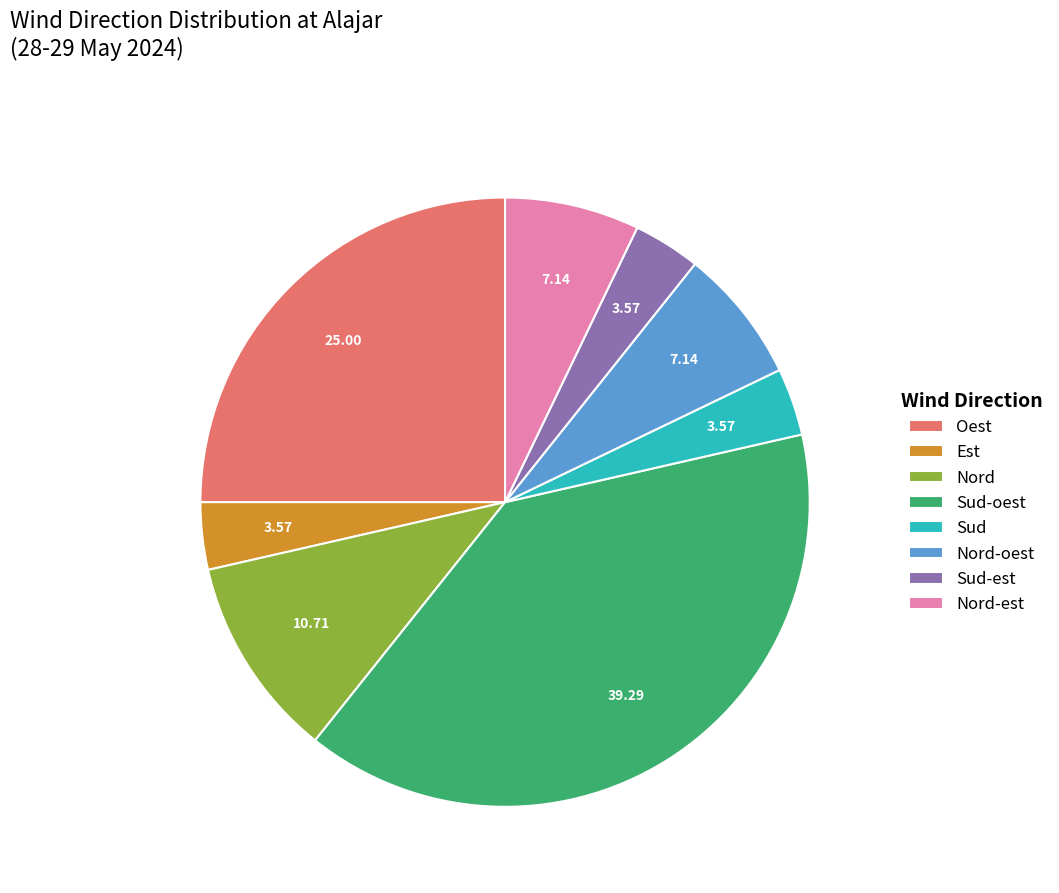

The Sud-est slice represents 15% of the pie. True or false?

False